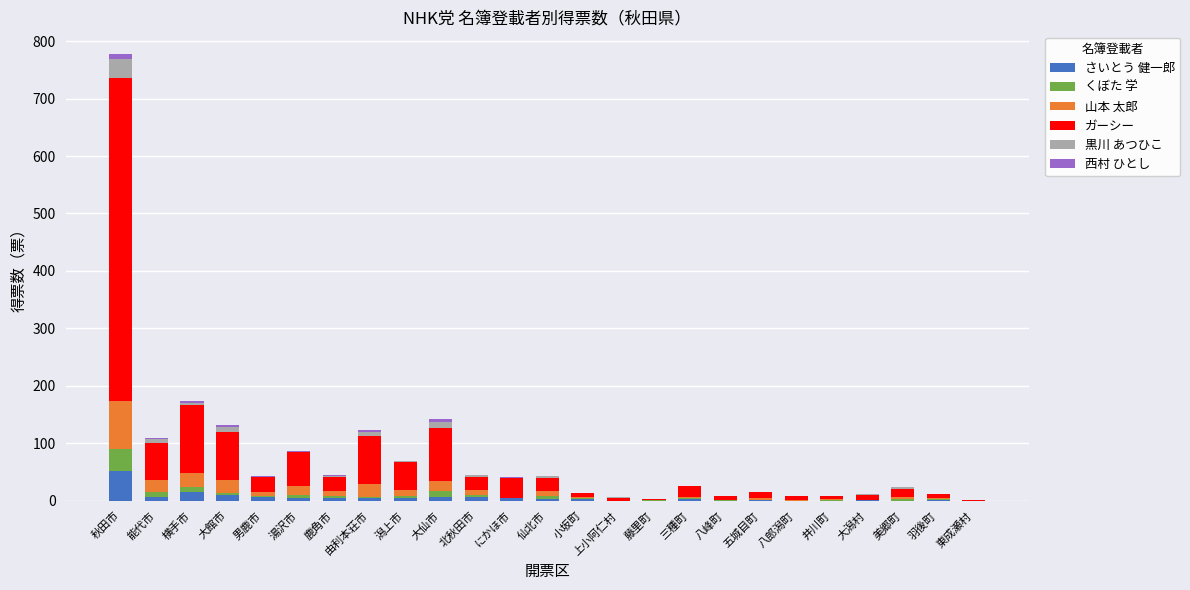

At which category is the sum across all series the highest?

秋田市